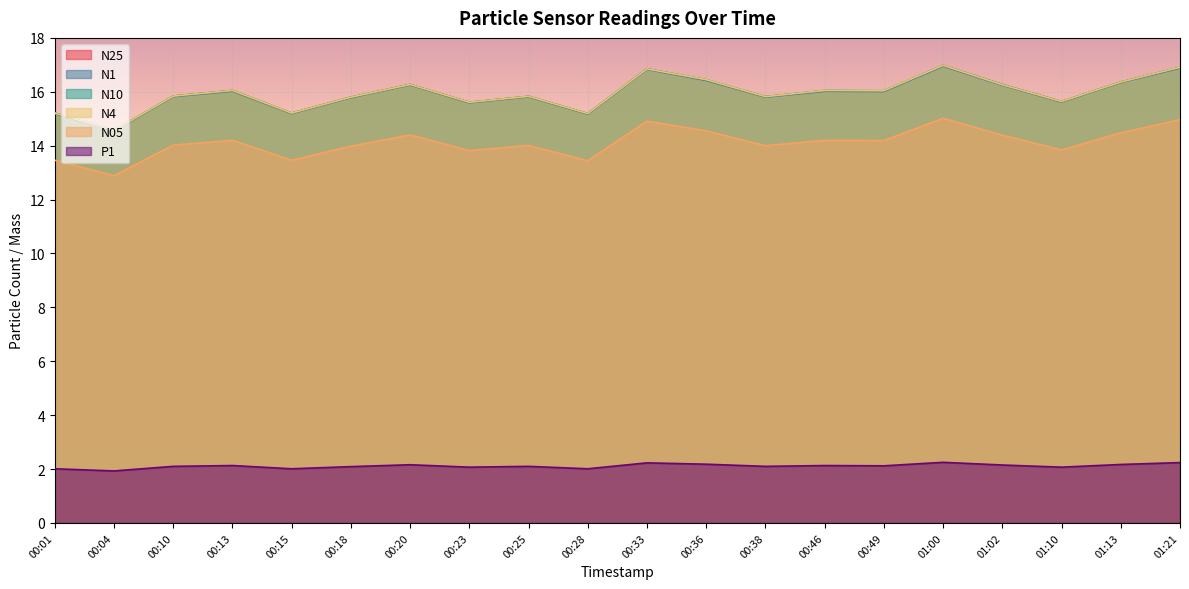

True or false: N4 has a value of 16.9 at 00:33.

True